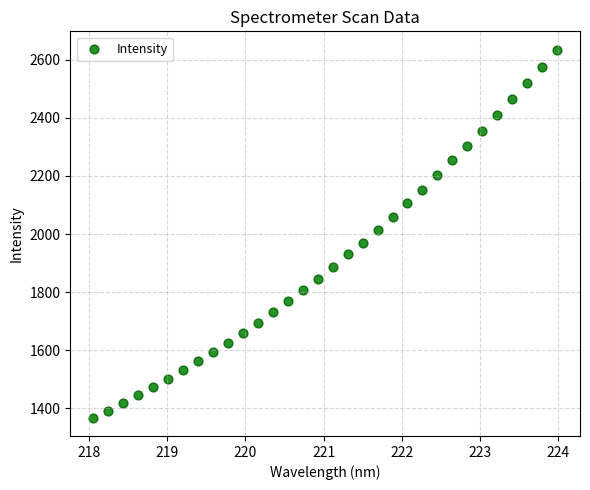

What is the range of Y values (max minus min)?

1267.5